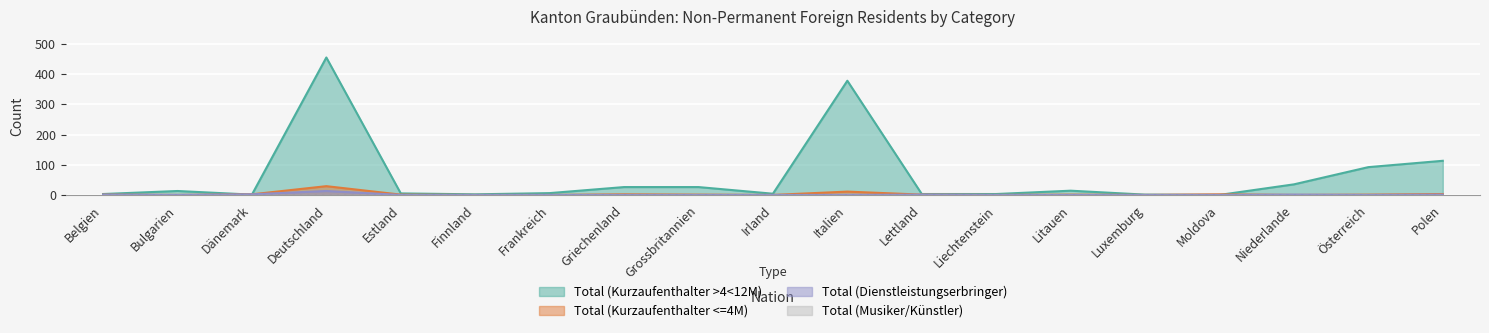

Is the value of Total (Kurzaufenthalter <=4M) at Belgien greater than the value of Total (Kurzaufenthalter >4<12M) at Finnland?

No